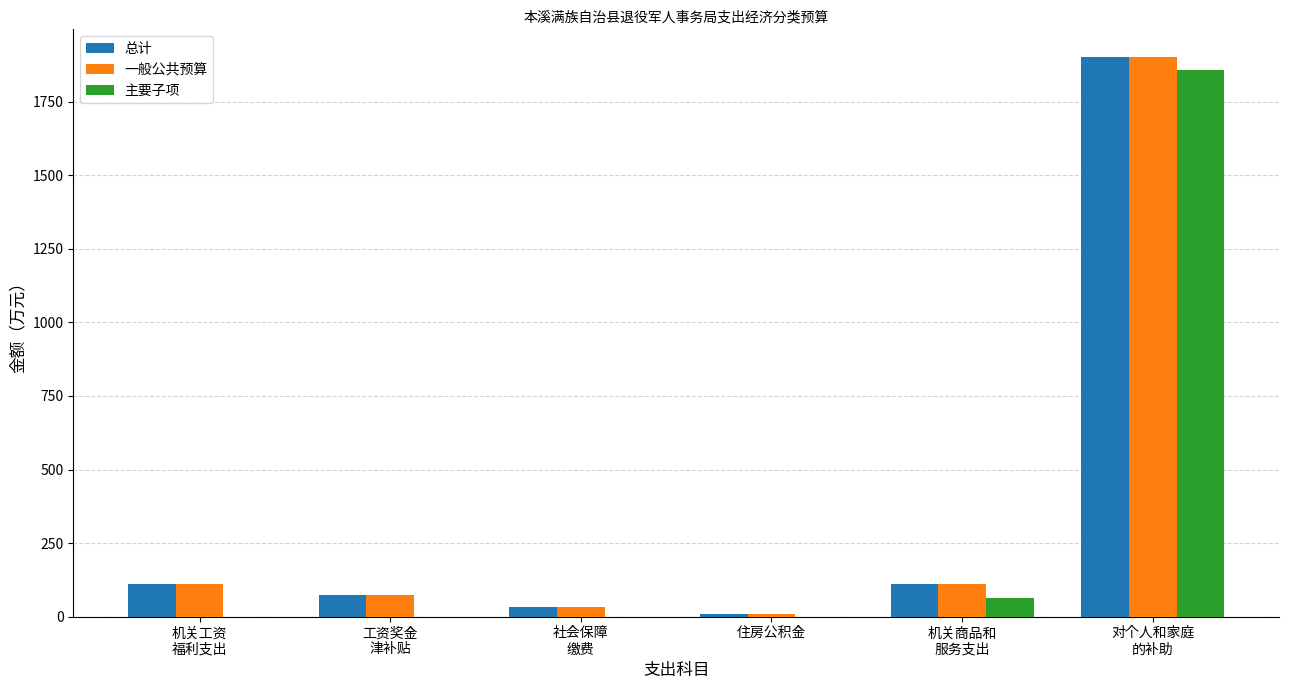

What is the sum of all 总计 values?

2238.2